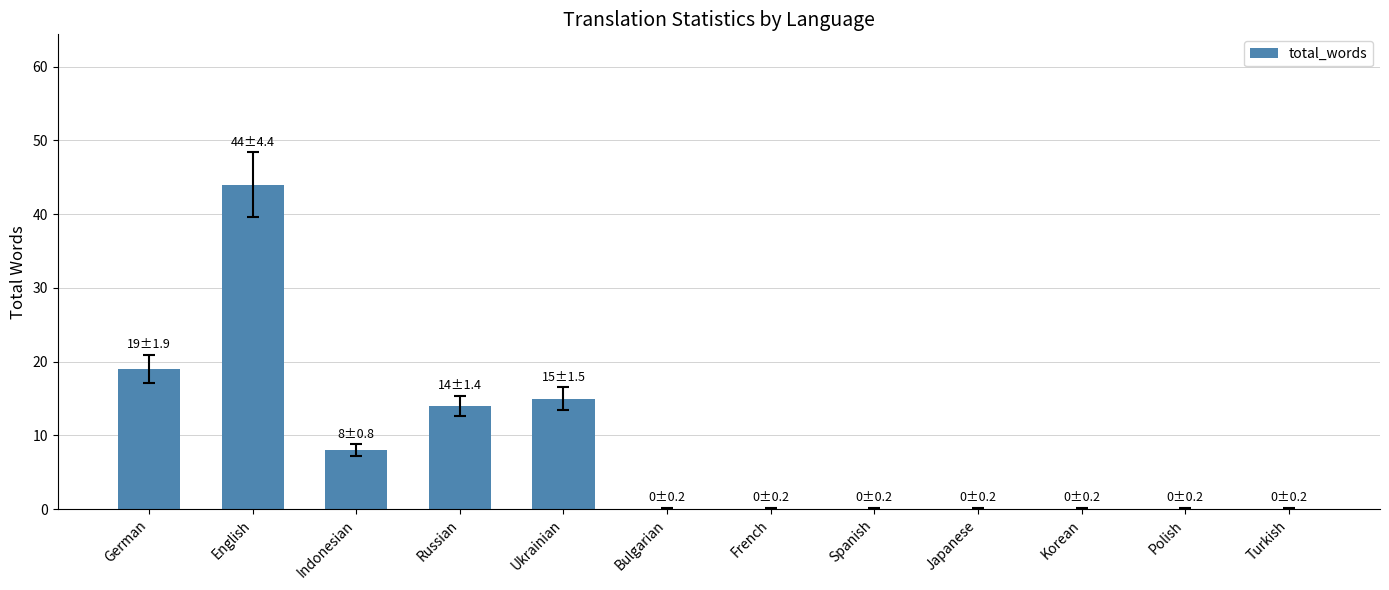

Count the number of categories in the chart.

12